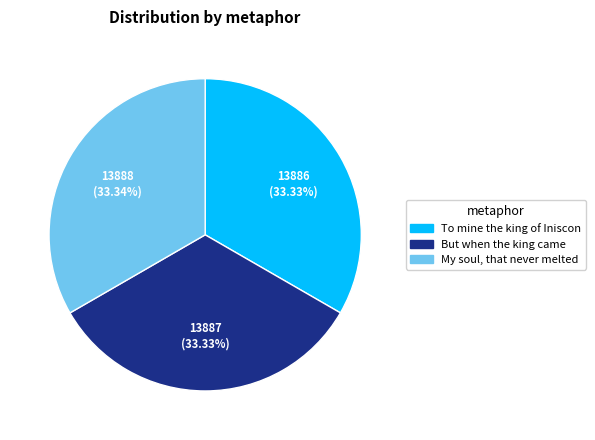

What is the ratio of the value at My soul, that never melted to the value at But when the king came?

1.0